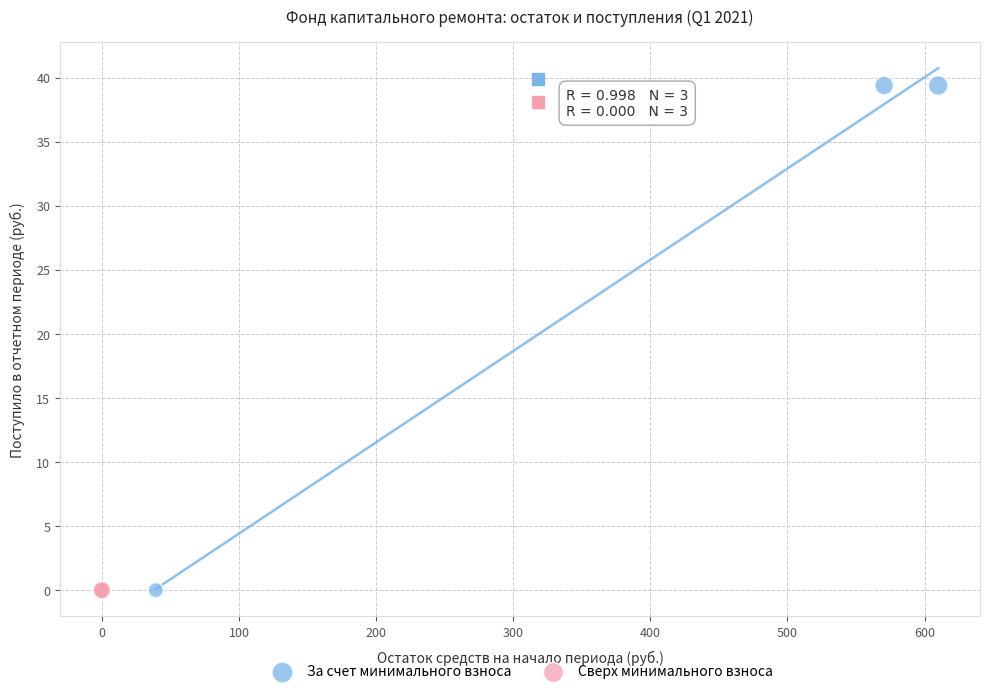

Which series reaches the maximum Y coordinate?

За счет минимального взноса